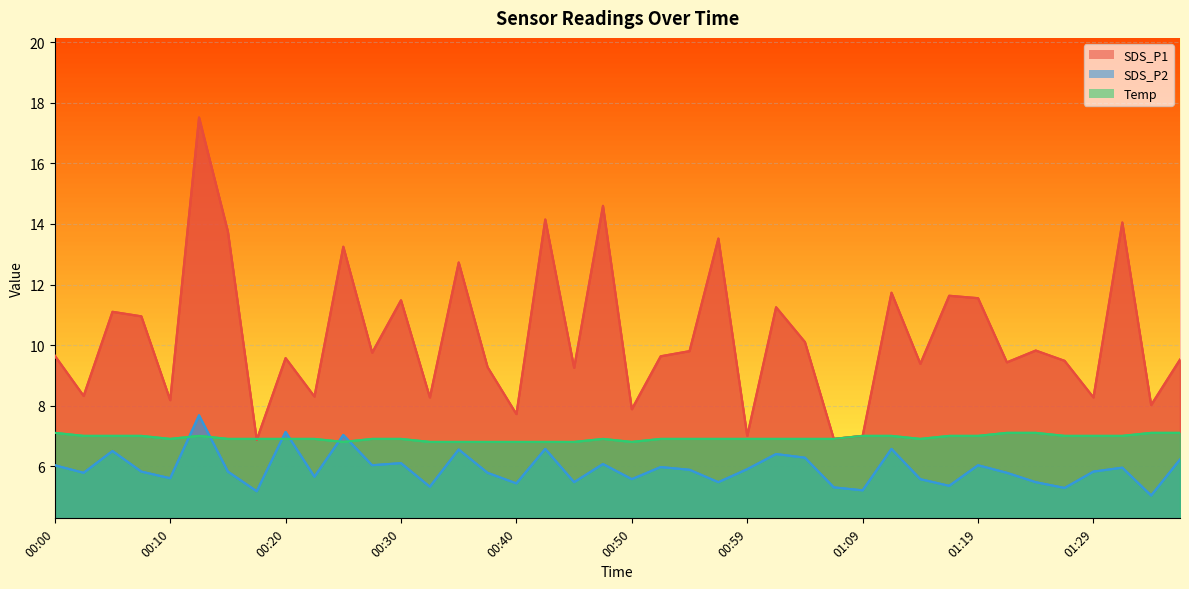

Rank the series by their maximum value, from lowest to highest.

Temp, SDS_P2, SDS_P1